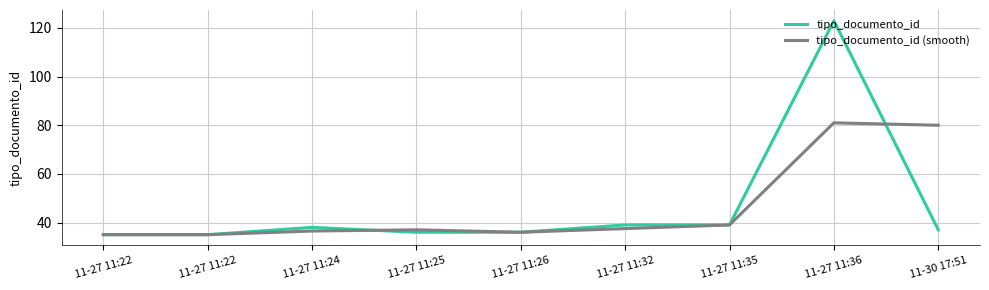

How many lines are shown in the chart?

2